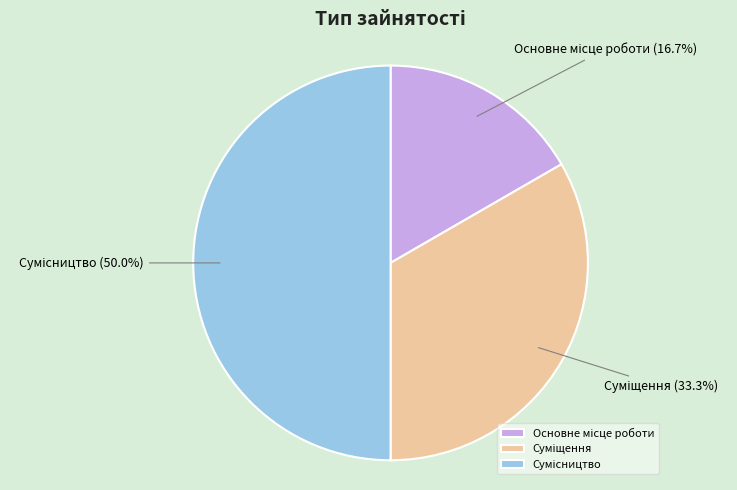

How many slices are in this pie chart?

3